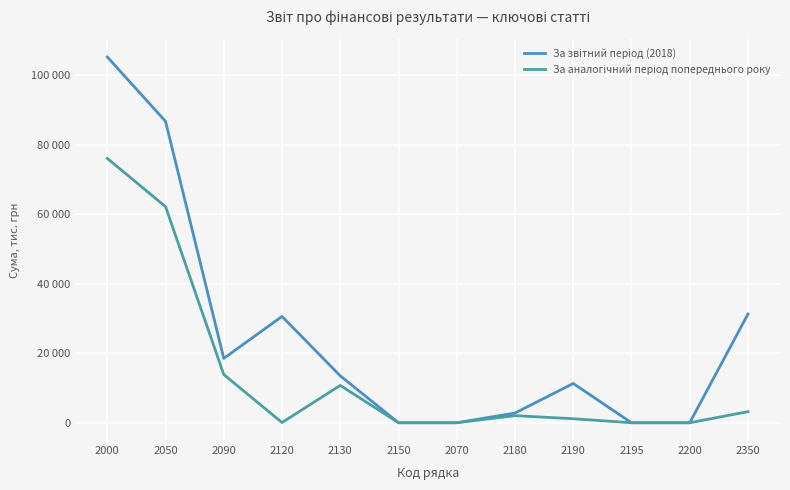

Does the chart have visible grid lines?

Yes